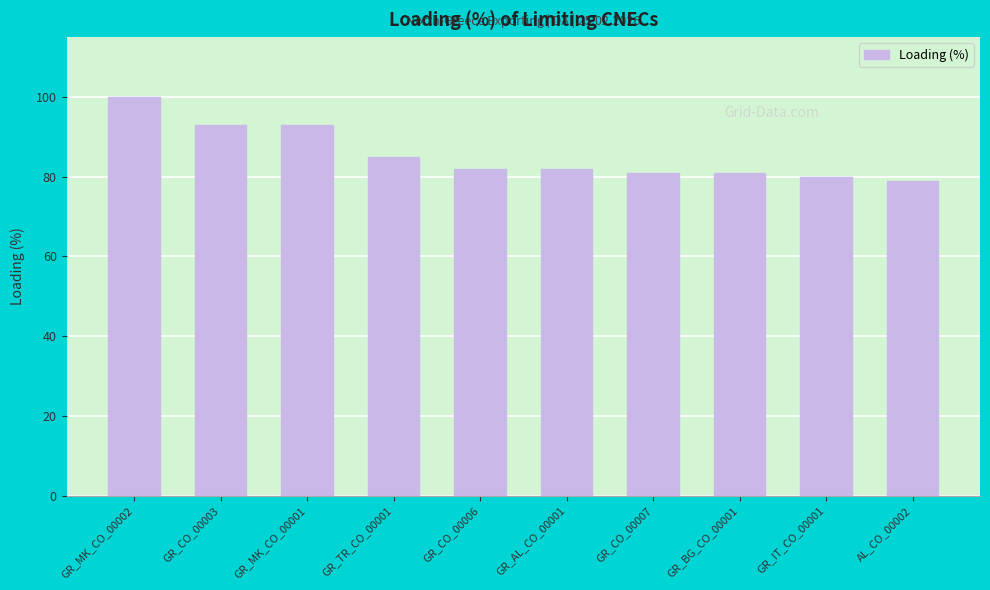

Is it true that the value at GR_CO_00006 is 82?

True